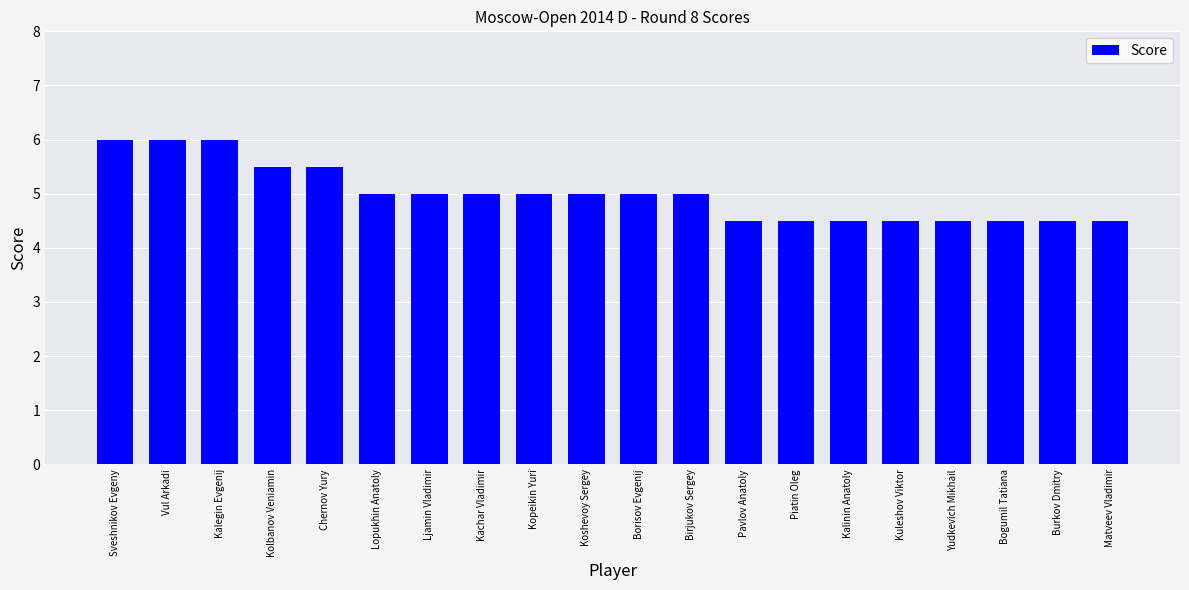

The chart shows a value of 6.3 at Piatin Oleg. True or false?

False